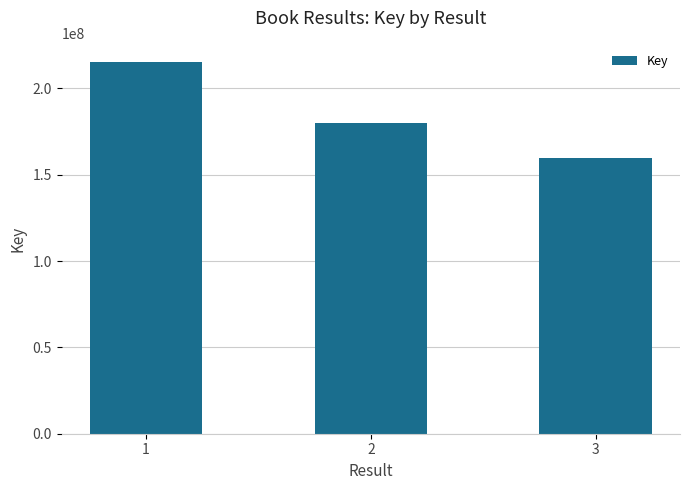

Are the bars grouped side by side (vs. stacked)?

No